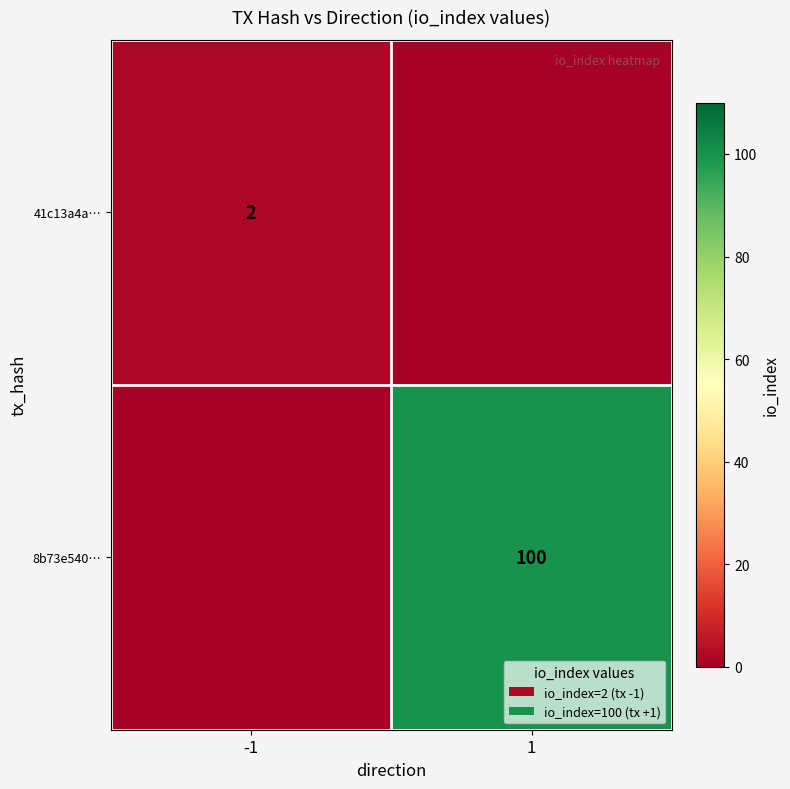

Is it true that 41c13a4a… equals 2 at -1?

True